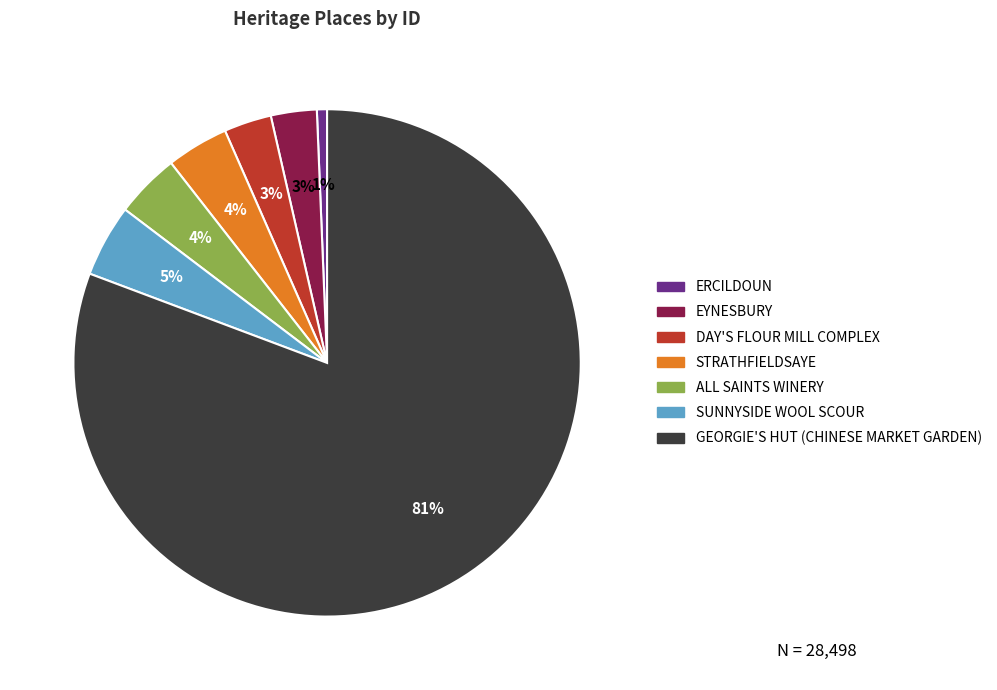

The DAY'S FLOUR MILL COMPLEX slice represents 3% of the pie. True or false?

True